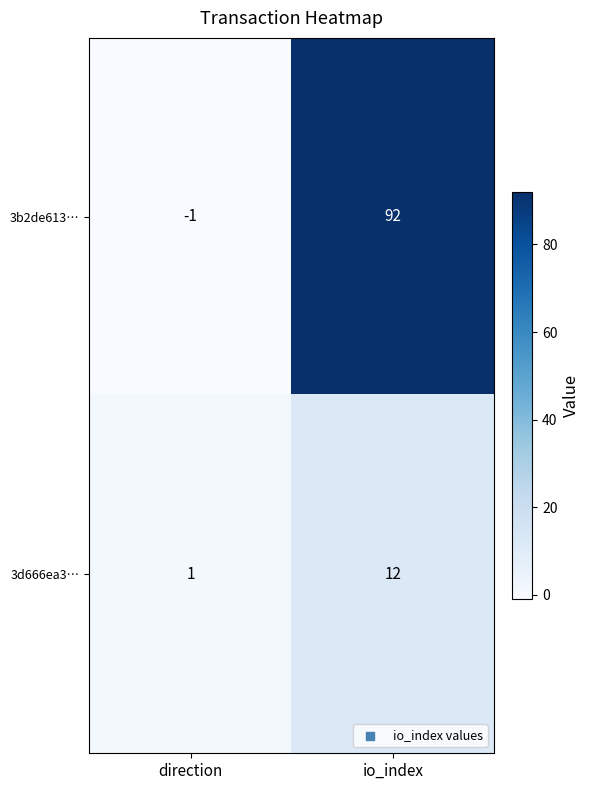

Reading right to left, list all the values displayed in this chart.

3b2de613…: io_index=92	direction=-1
3d666ea3…: io_index=12	direction=1